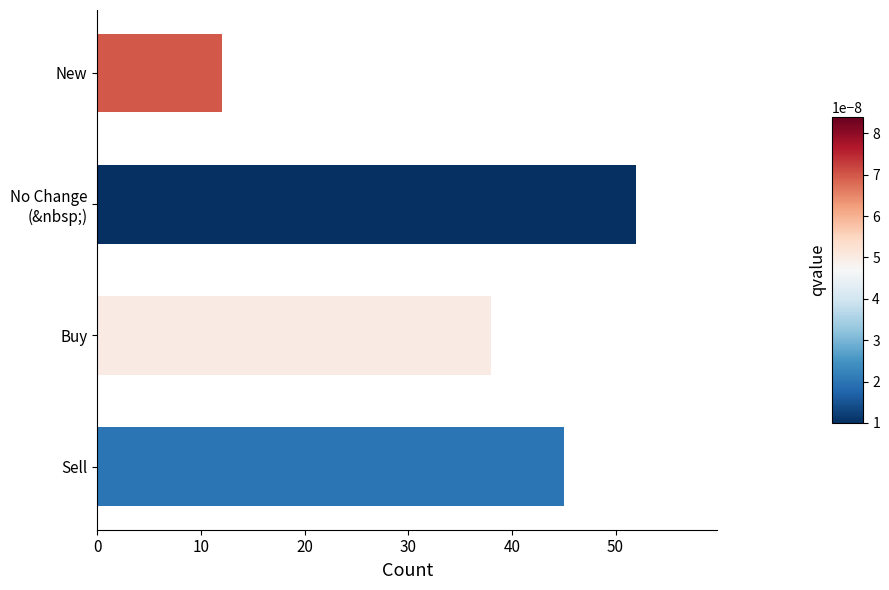

What is the difference between the second highest and second lowest values?

7